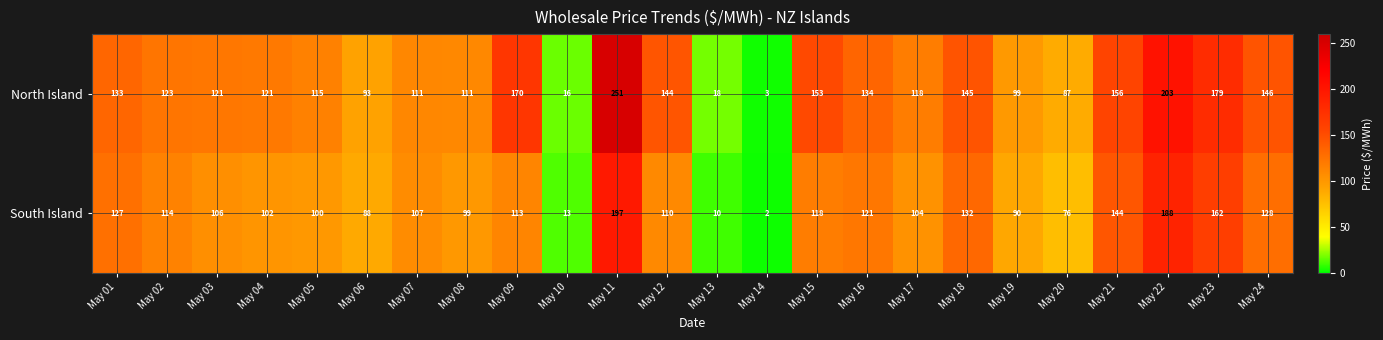

At which label does North Island reach its minimum?

May 14